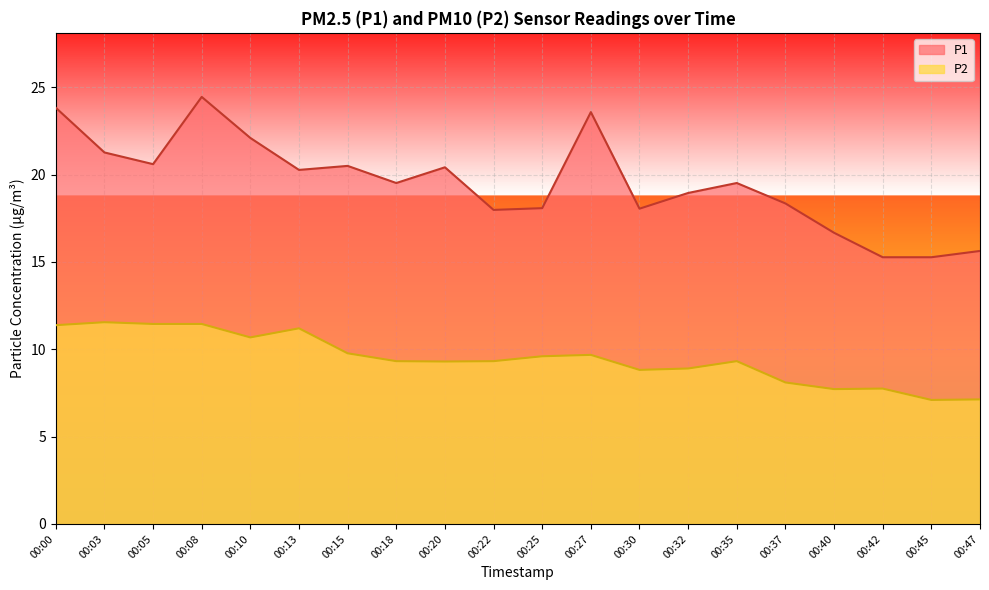

List the series in order of their overall mean, lowest first.

P2, P1